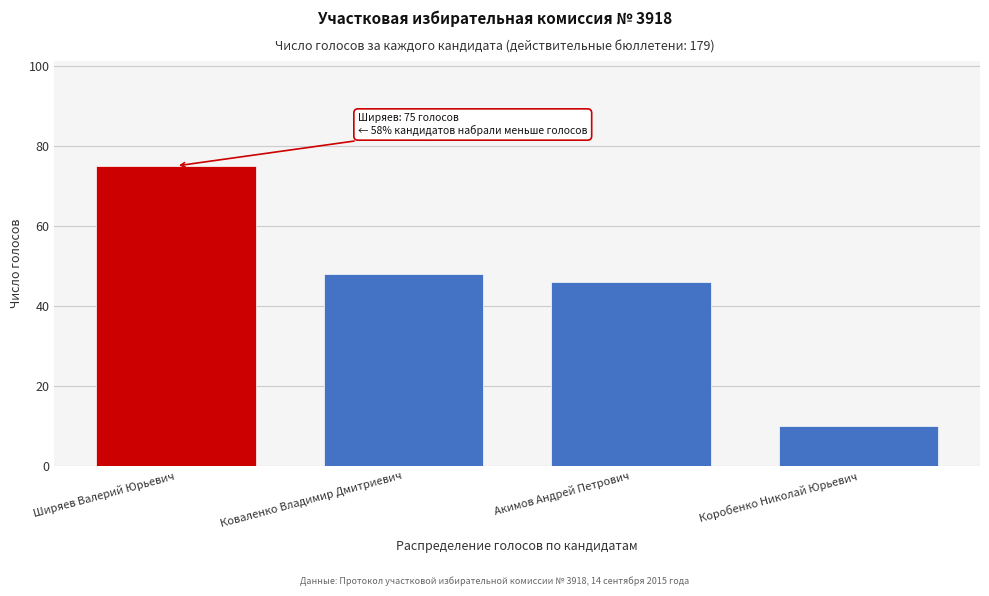

Reading right to left, what are all the values shown in this chart?

Коробенко Николай Юрьевич=10	Акимов Андрей Петрович=46	Коваленко Владимир Дмитриевич=48	Ширяев Валерий Юрьевич=75